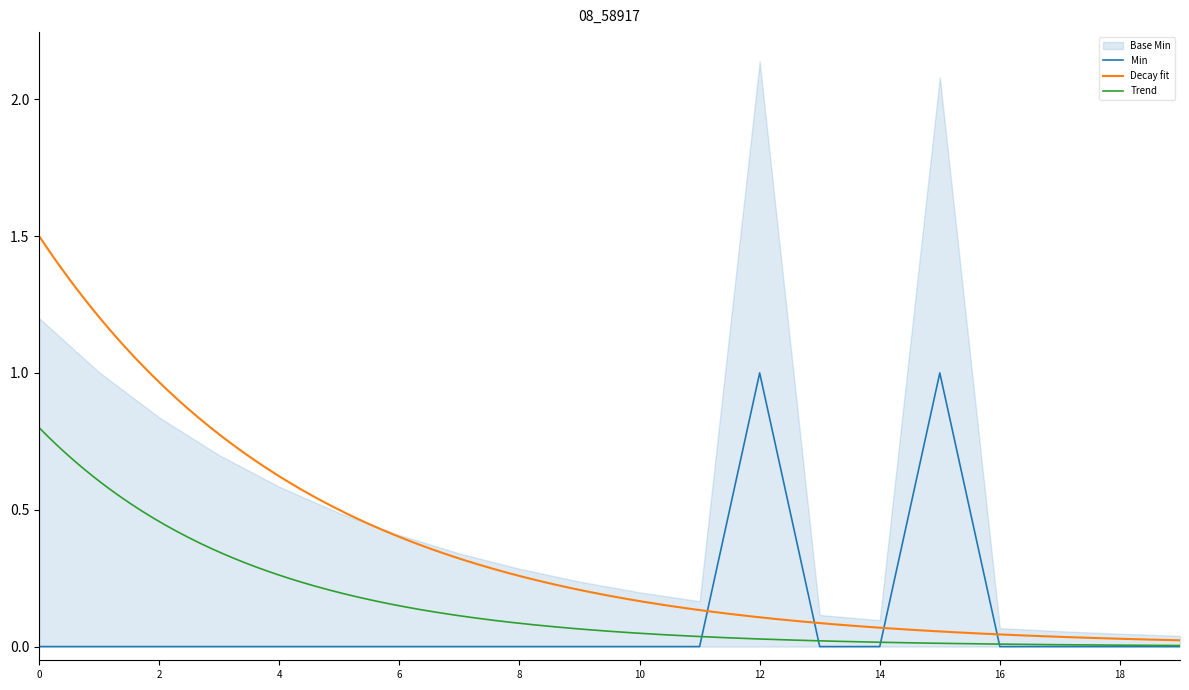

Reading right to left, extract all data points from this chart.

0	0	0	0	1	0	0	1	0	0	0	0	0	0	0	0	0	0	0	0